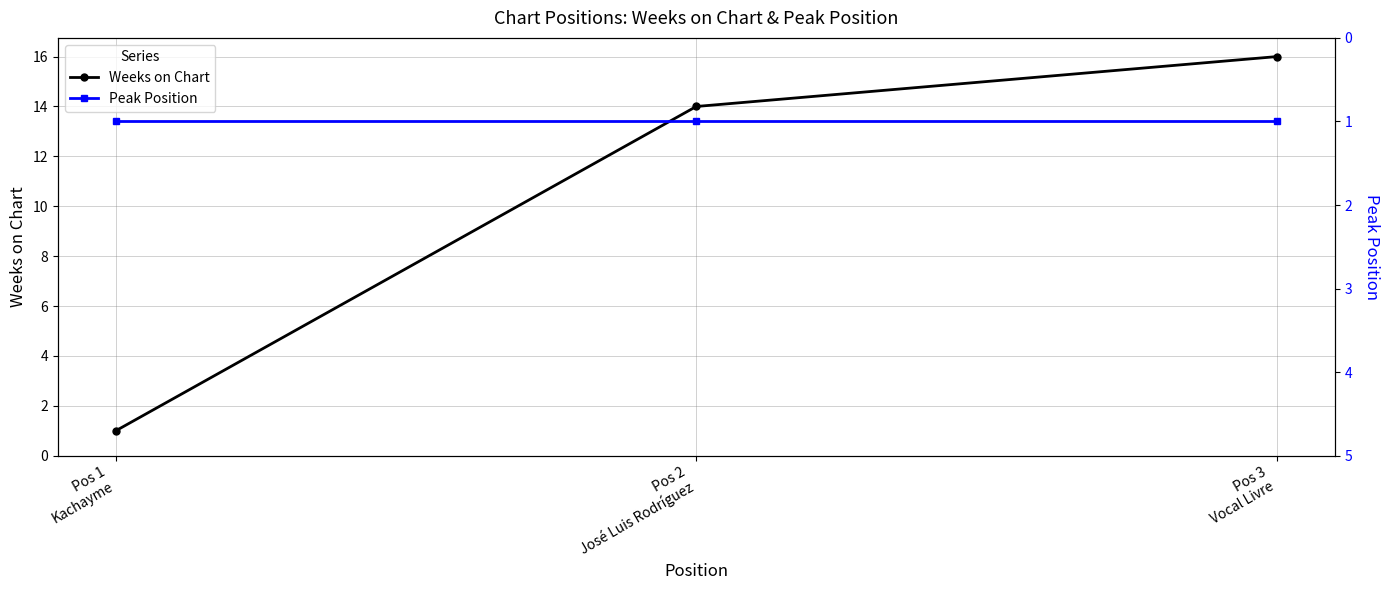

List the labels in order of Weeks on Chart value, largest first.

Pos 3
Vocal Livre, Pos 2
José Luis Rodríguez, Pos 1
Kachayme